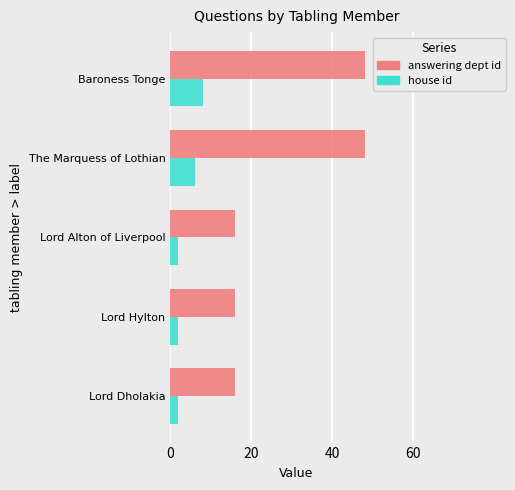

Which series has the largest total across all categories?

answering dept id